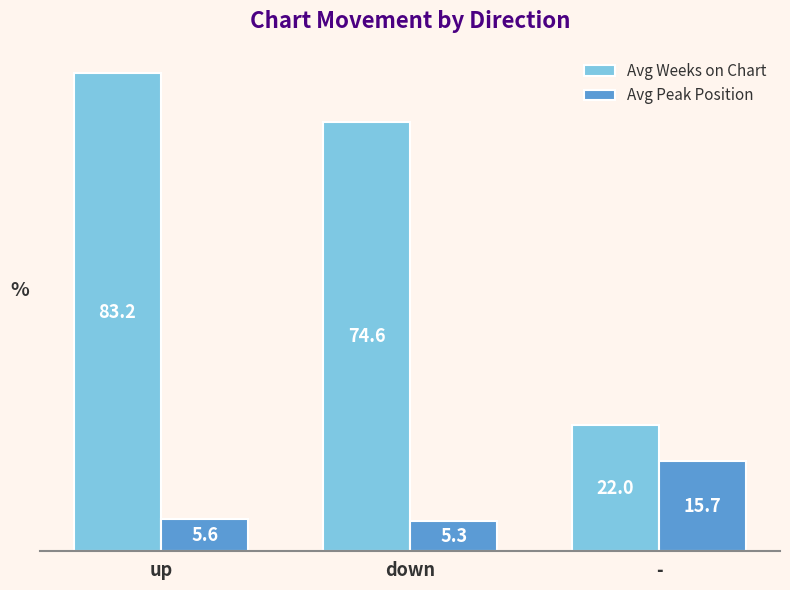

Which series changed the most between up and down?

Avg Weeks on Chart